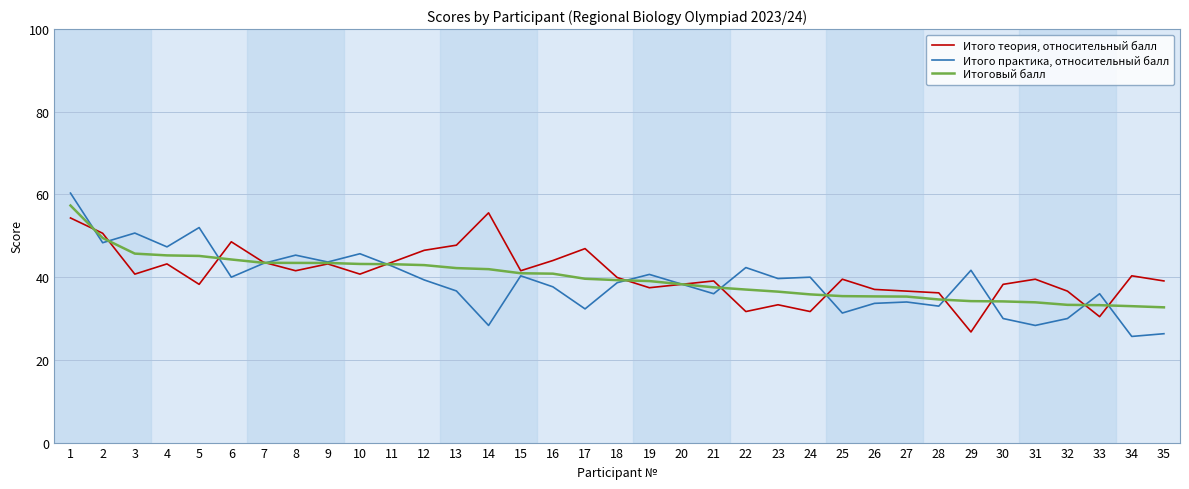

What is the total value across all series at 32?

99.9